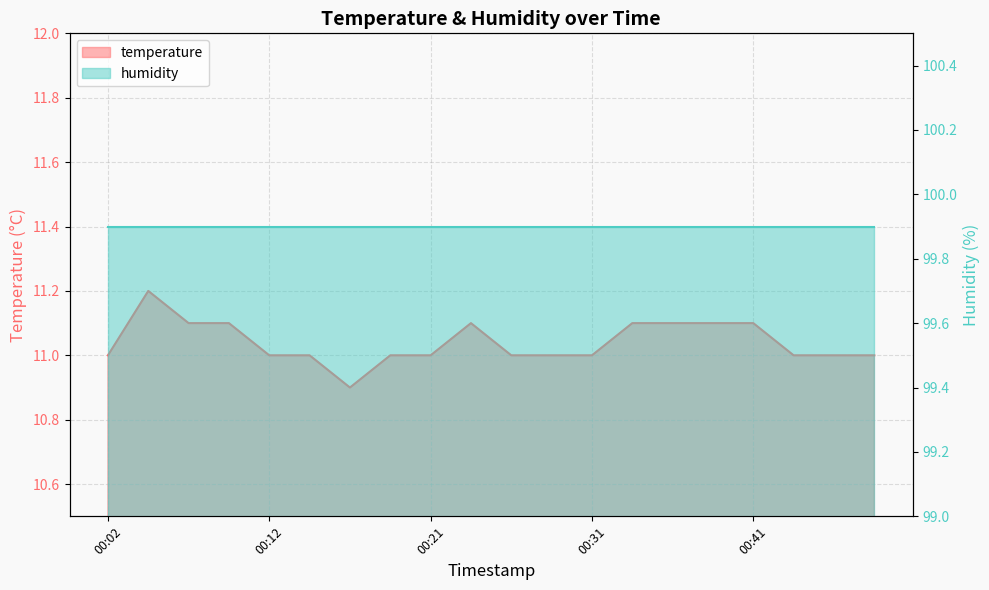

What is the difference between the maximum and minimum values?

0.3